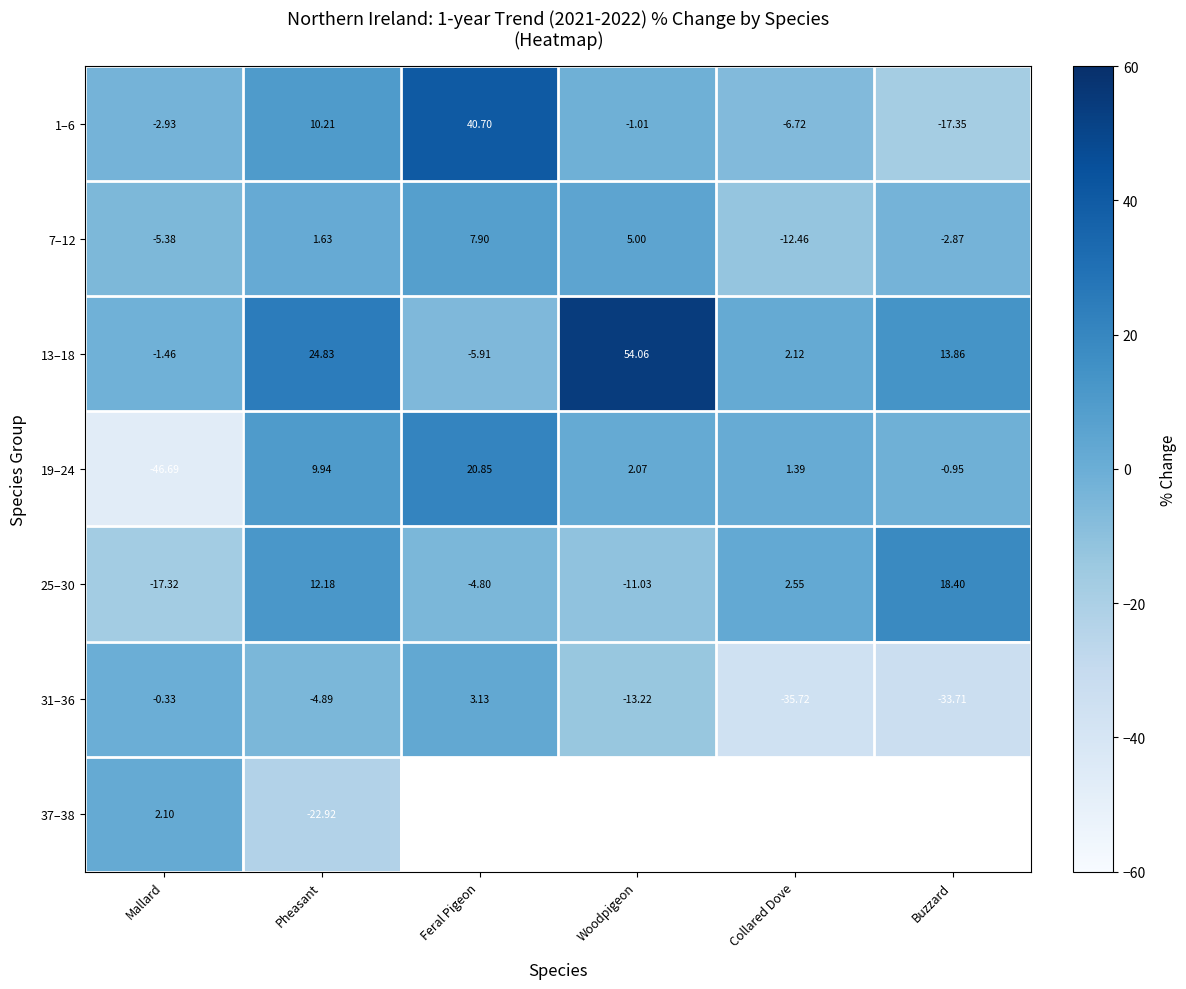

Where is 13–18 nearest to the value 24?

Pheasant